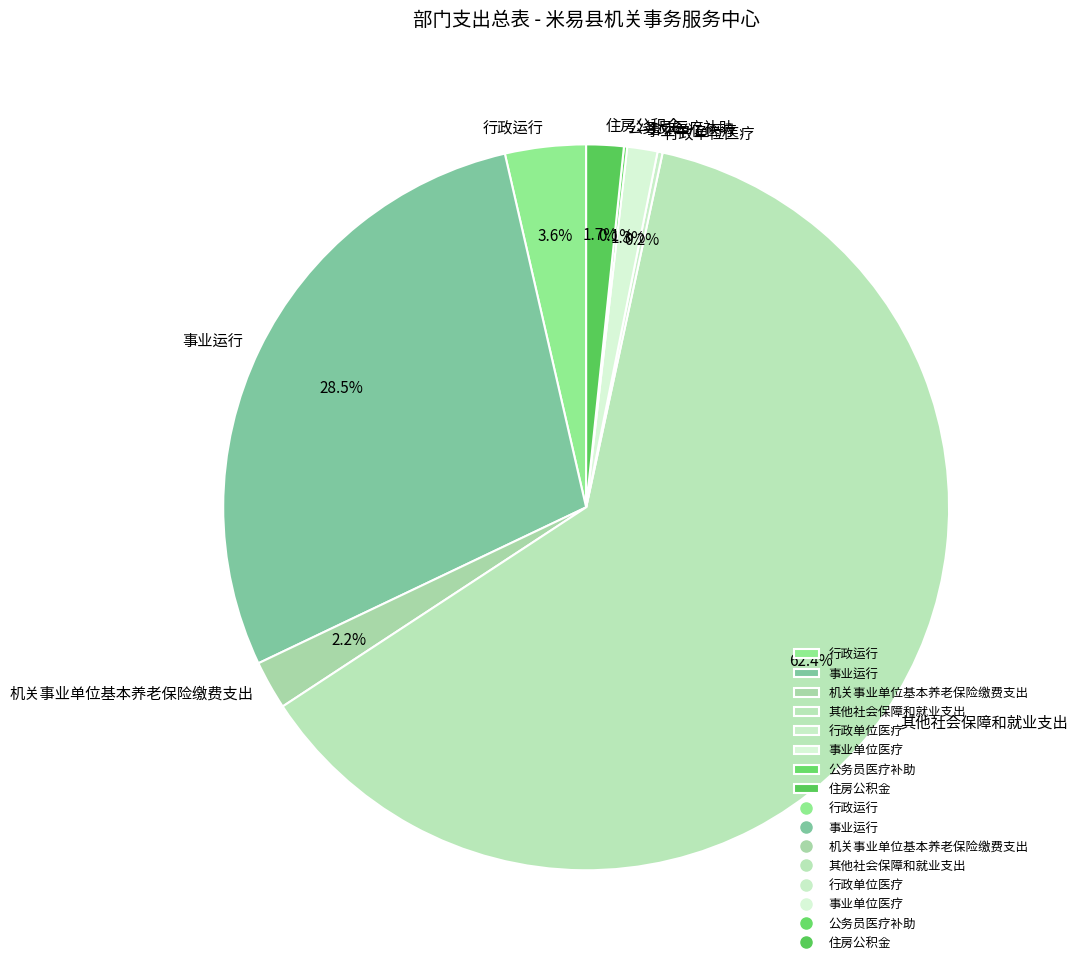

Is there any slice that represents more than half of the pie?

Yes